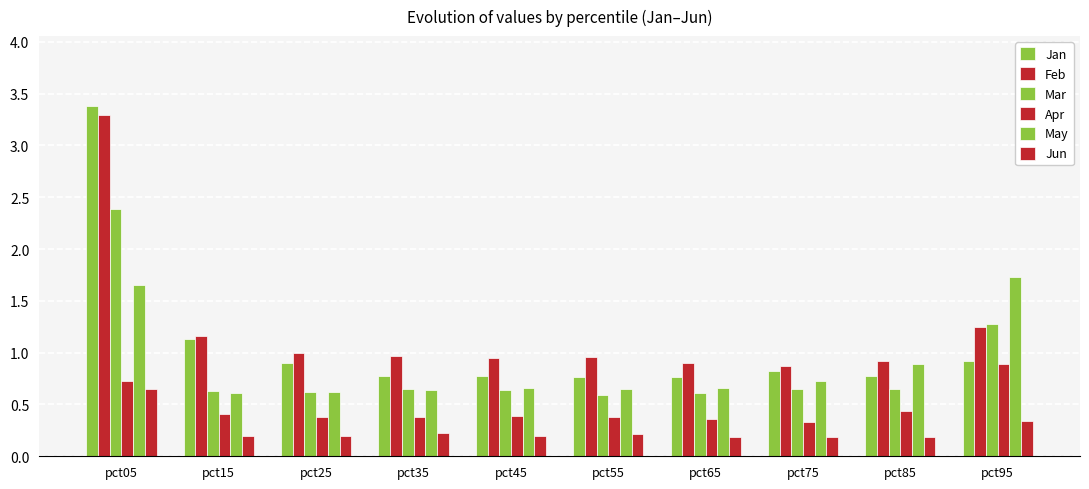

Rank the categories by Jan value from lowest to highest.

pct65, pct55, pct85, pct45, pct35, pct75, pct25, pct95, pct15, pct05